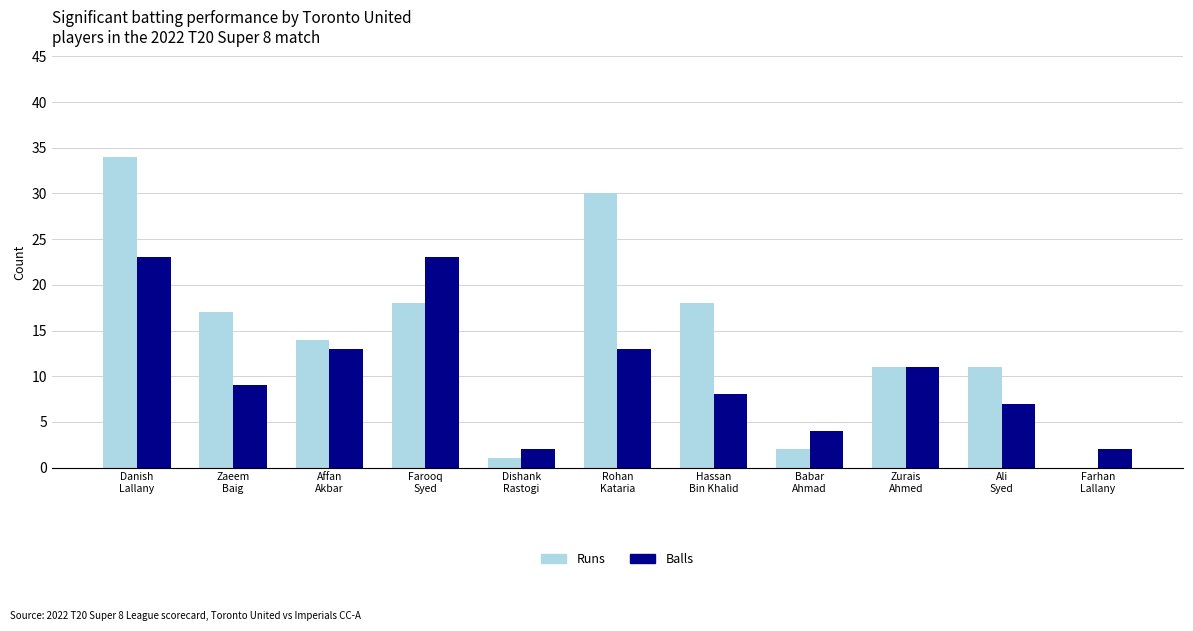

Reading right to left, transcribe all the data shown in this chart.

Runs: 0	11	11	2	18	30	1	18	14	17	34
Balls: 2	7	11	4	8	13	2	23	13	9	23